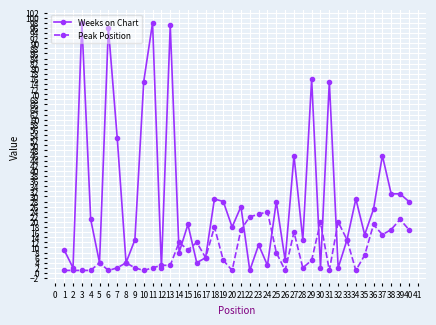

What is the minimum value shown in the chart?

1